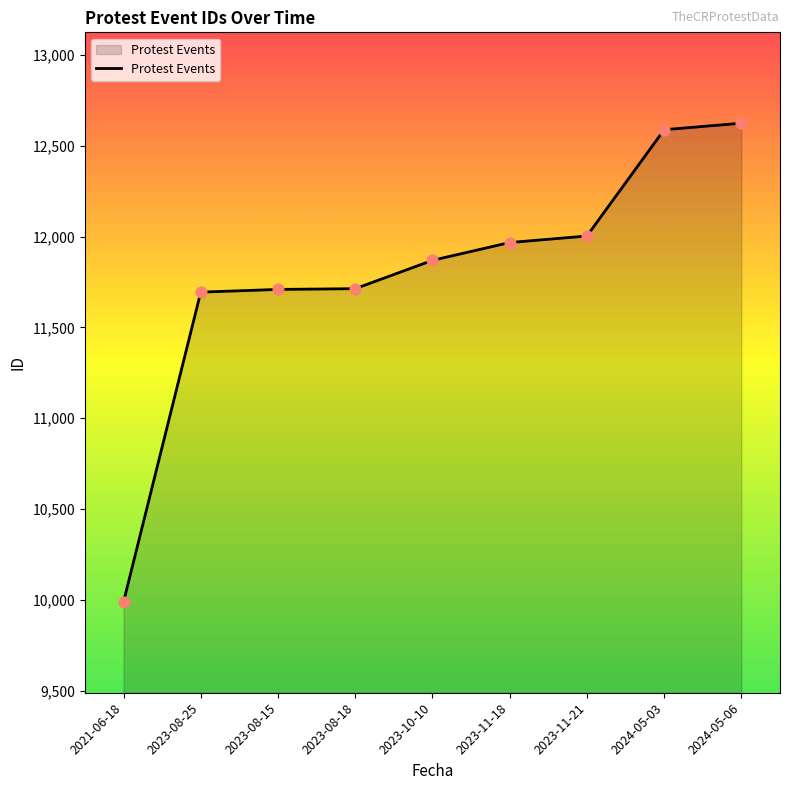

What is the change in value from 2023-10-10 to 2024-05-03?

+719